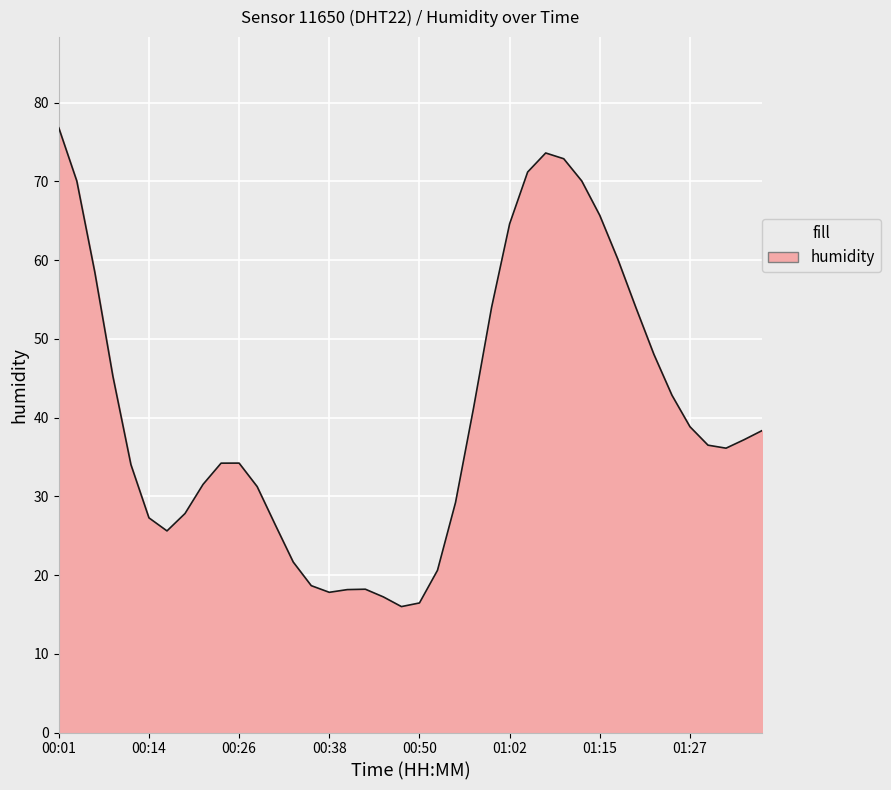

What is the minimum value shown in the chart?

16.0